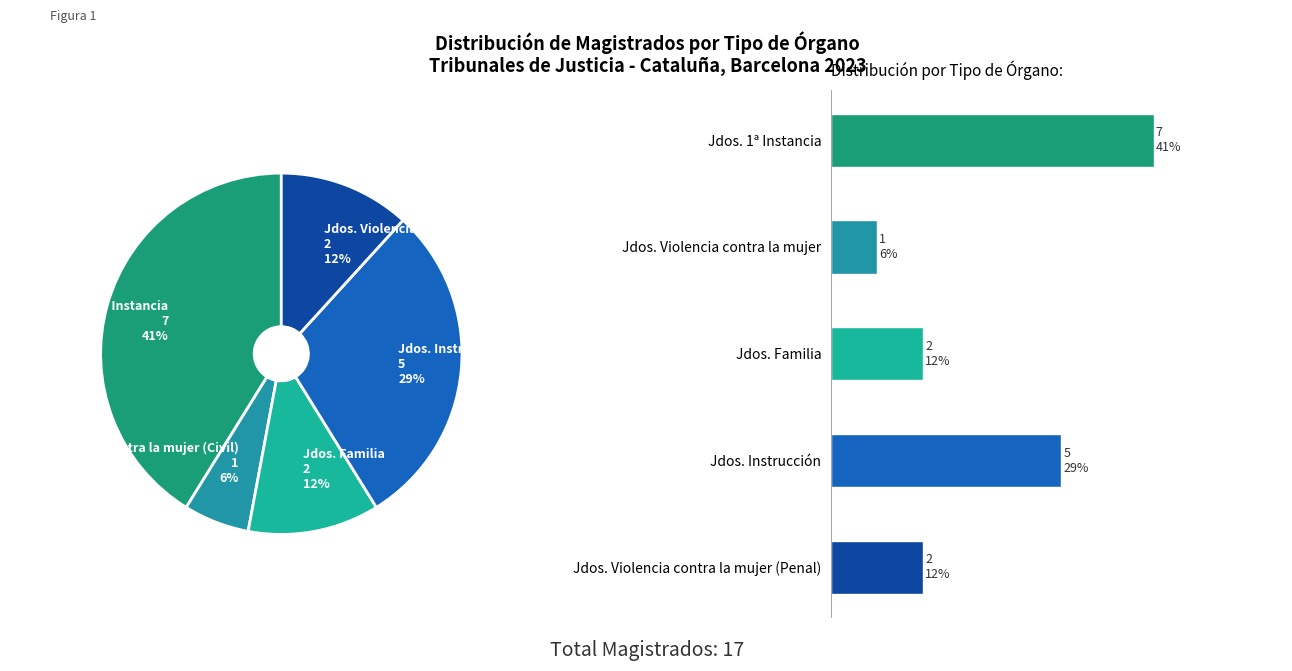

Which has a higher value, Jdos. Familia or Jdos. Instrucción?

Jdos. Instrucción